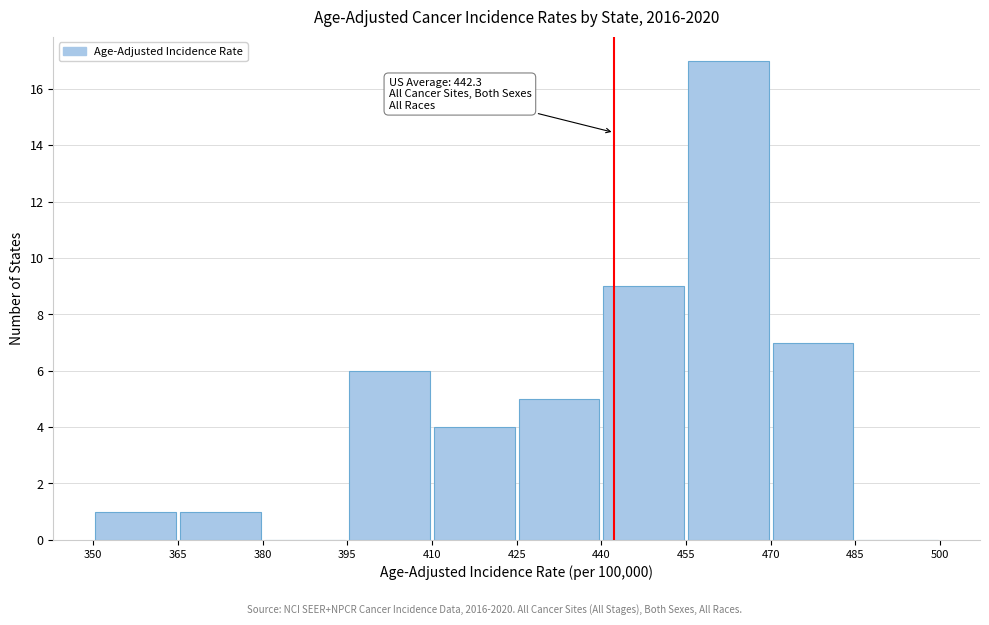

Over which range of the x-axis is the bar tallest?

455 to 470